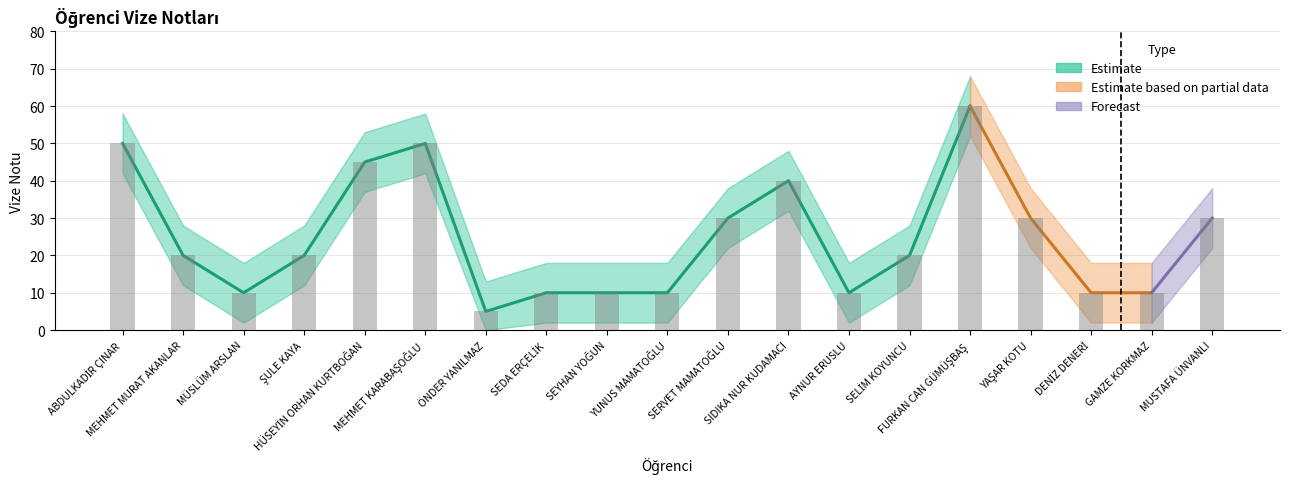

Count the number of categories in the chart.

19